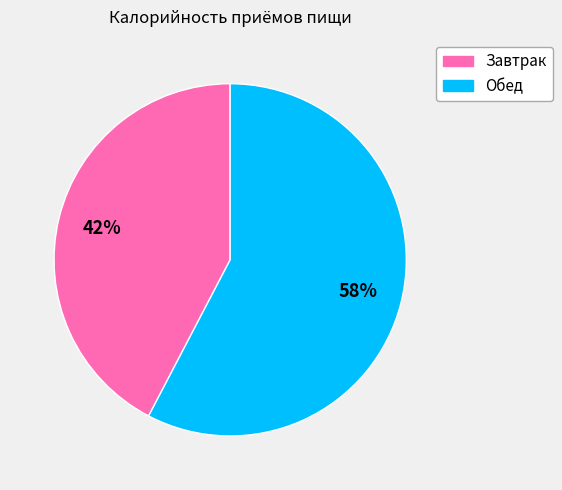

Does any single category account for the majority?

Yes